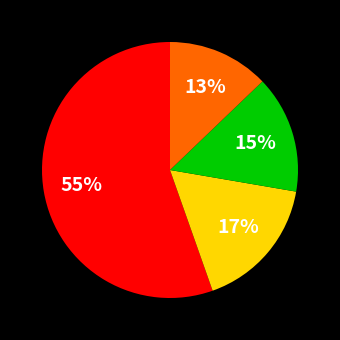

To the nearest percent, what is the average slice percentage?

25%